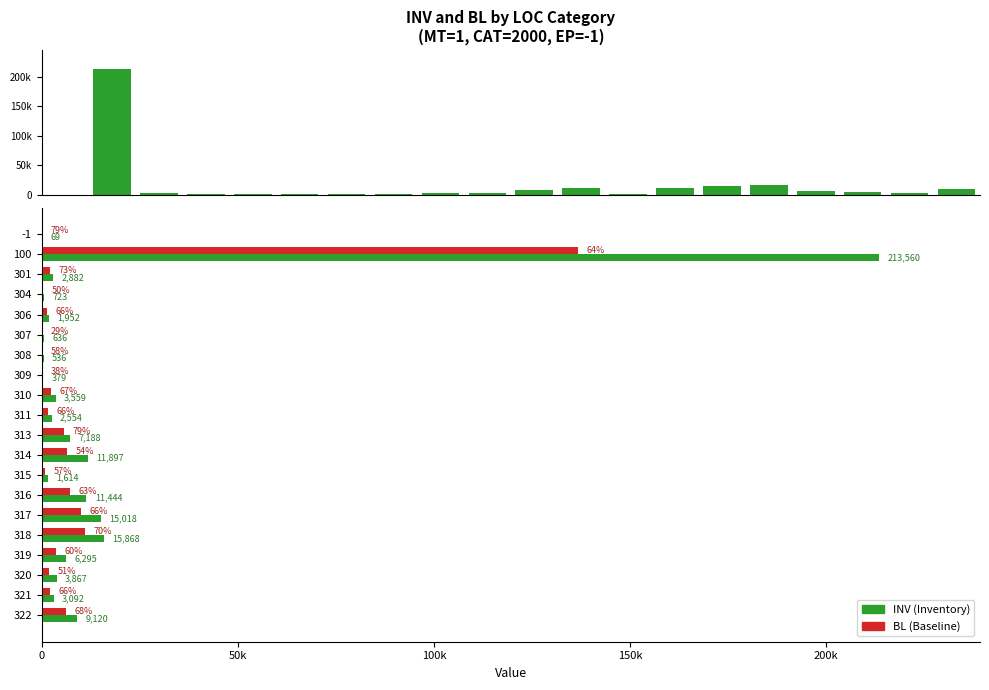

What is the sum of the INV values at 309 and 314?

12276